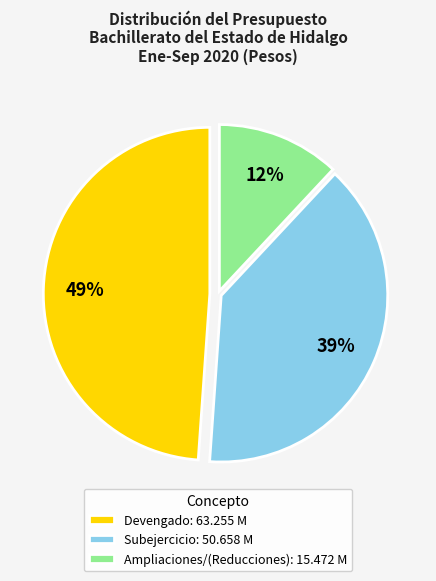

To the nearest percent, what percentage of the pie is Devengado: 63.255 M?

49%